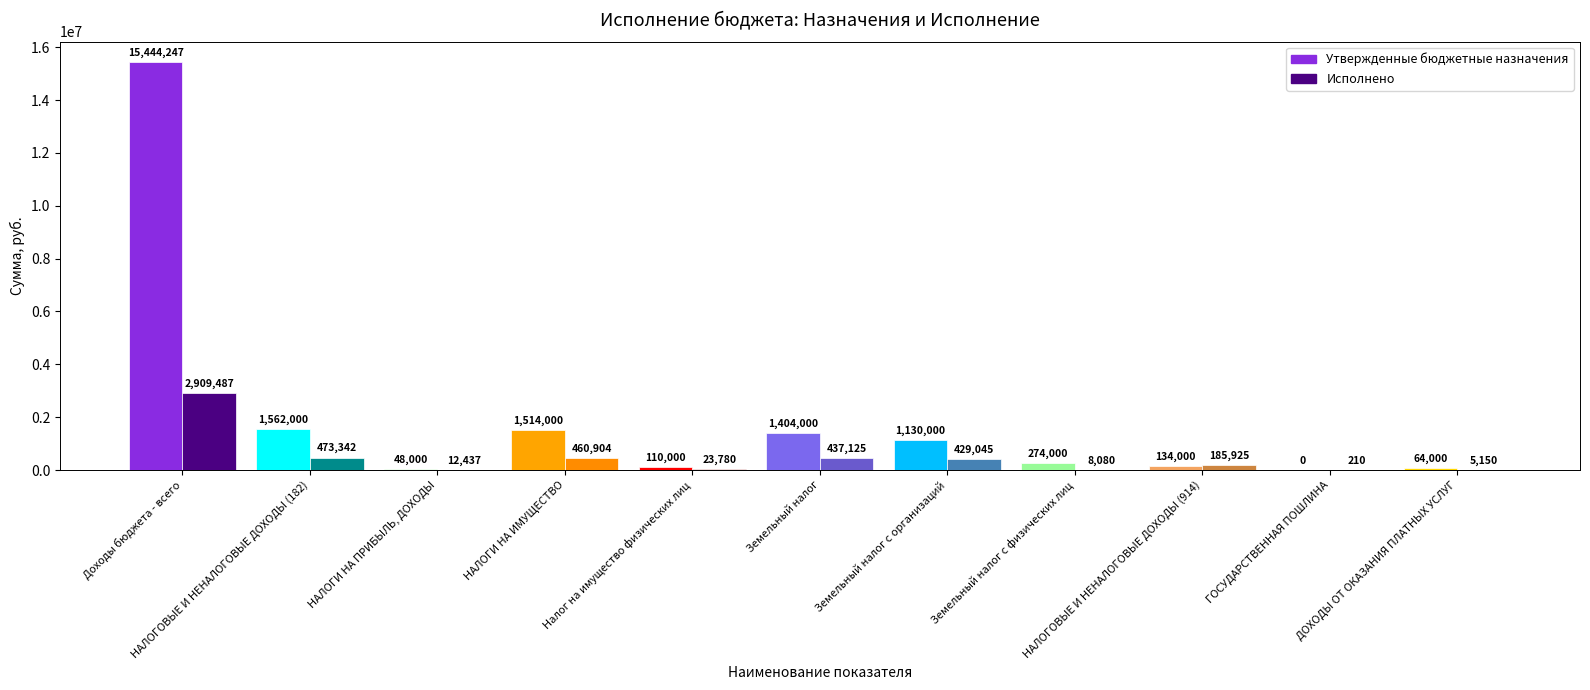

The Утвержденные бюджетные назначения series shows 64000.0 at ДОХОДЫ ОТ ОКАЗАНИЯ ПЛАТНЫХ УСЛУГ. True or false?

True